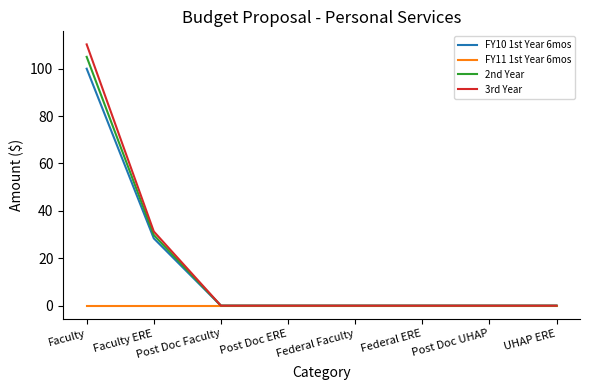

At which label does FY10 1st Year 6mos reach its peak?

Faculty